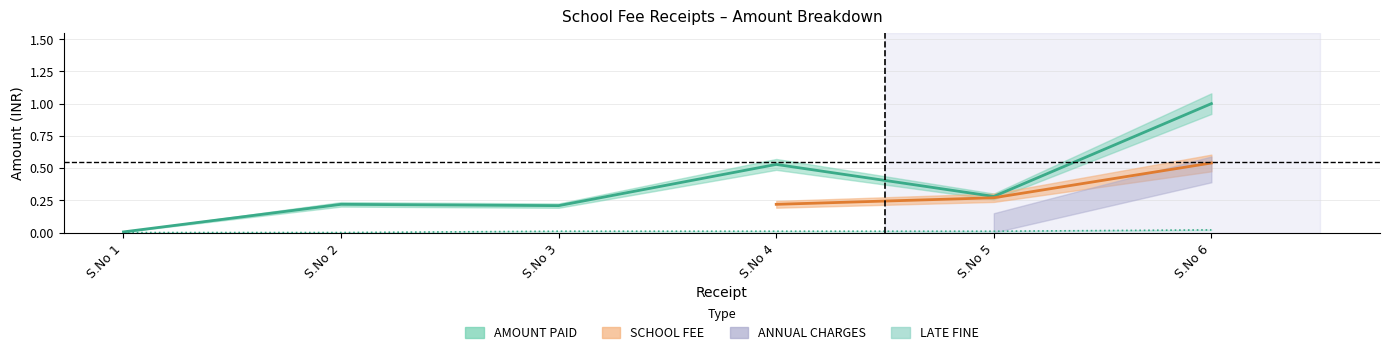

True or false: AMOUNT PAID and LATE FINE intersect in this chart.

False